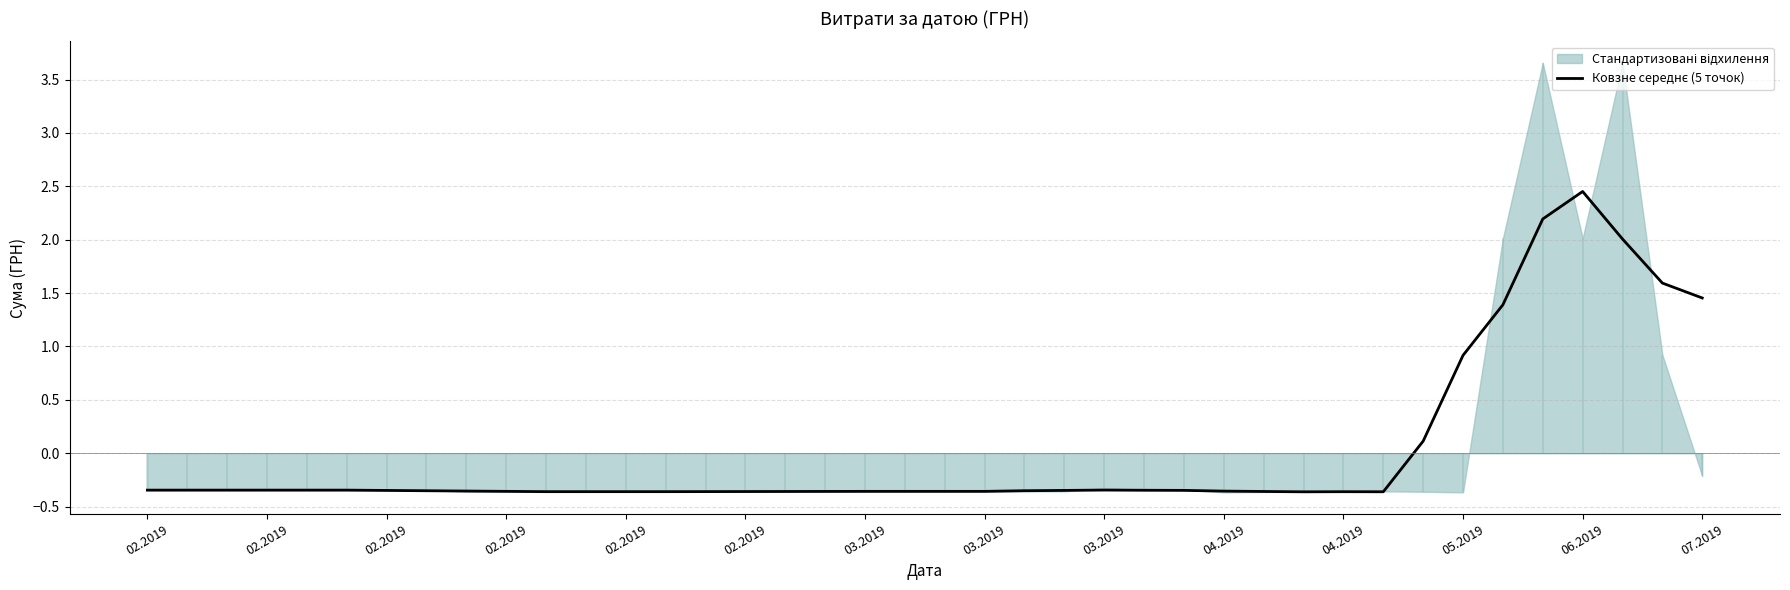

At which label is the value closest to 1?

05.2019